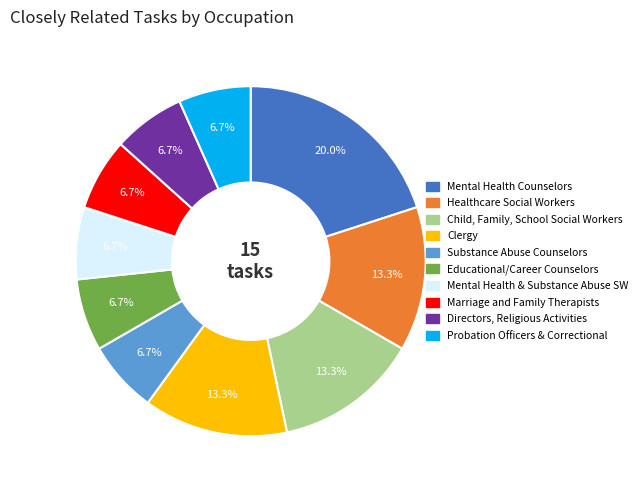

Is there a majority slice in this chart?

No